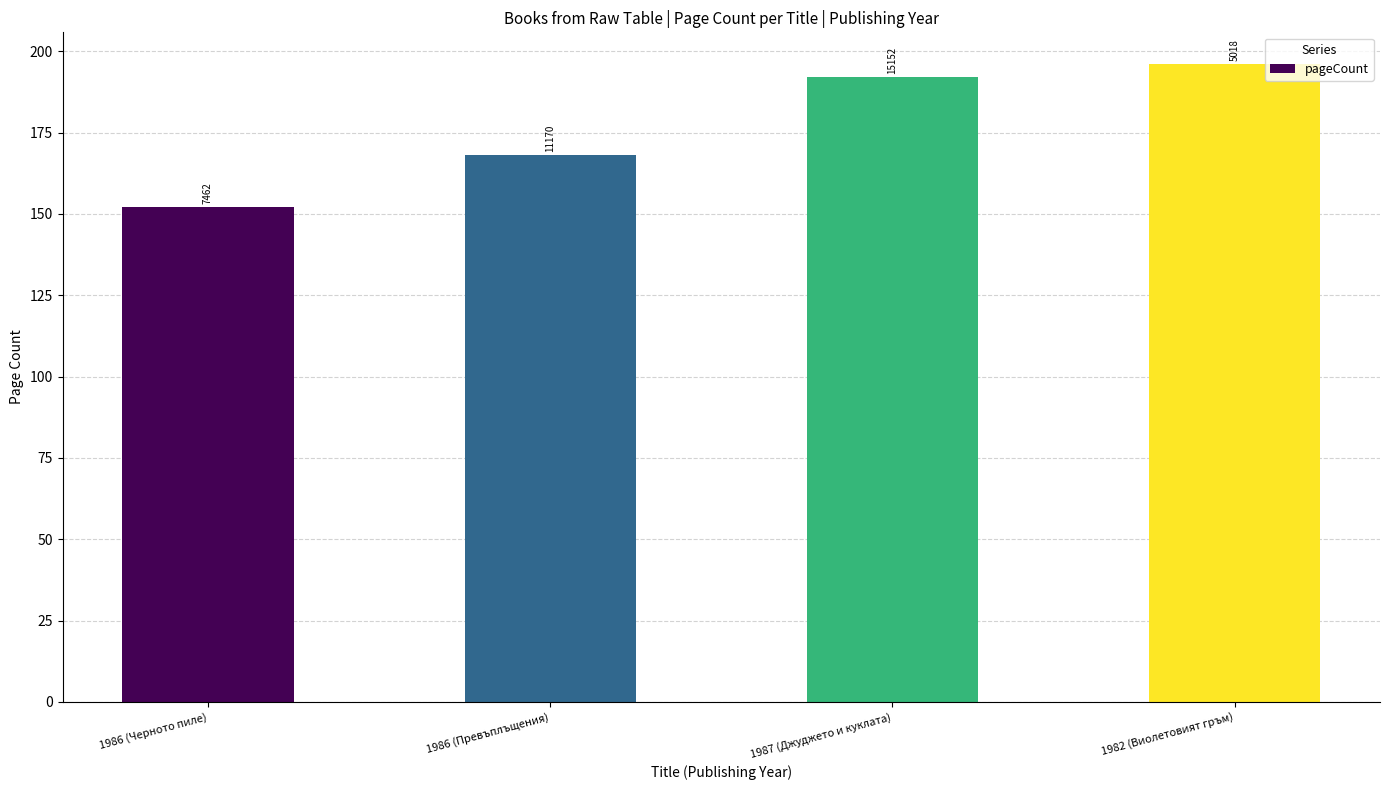

Between 1987 (Джуджето и куклата) and 1986 (Превъплъщения), which is larger?

1987 (Джуджето и куклата)